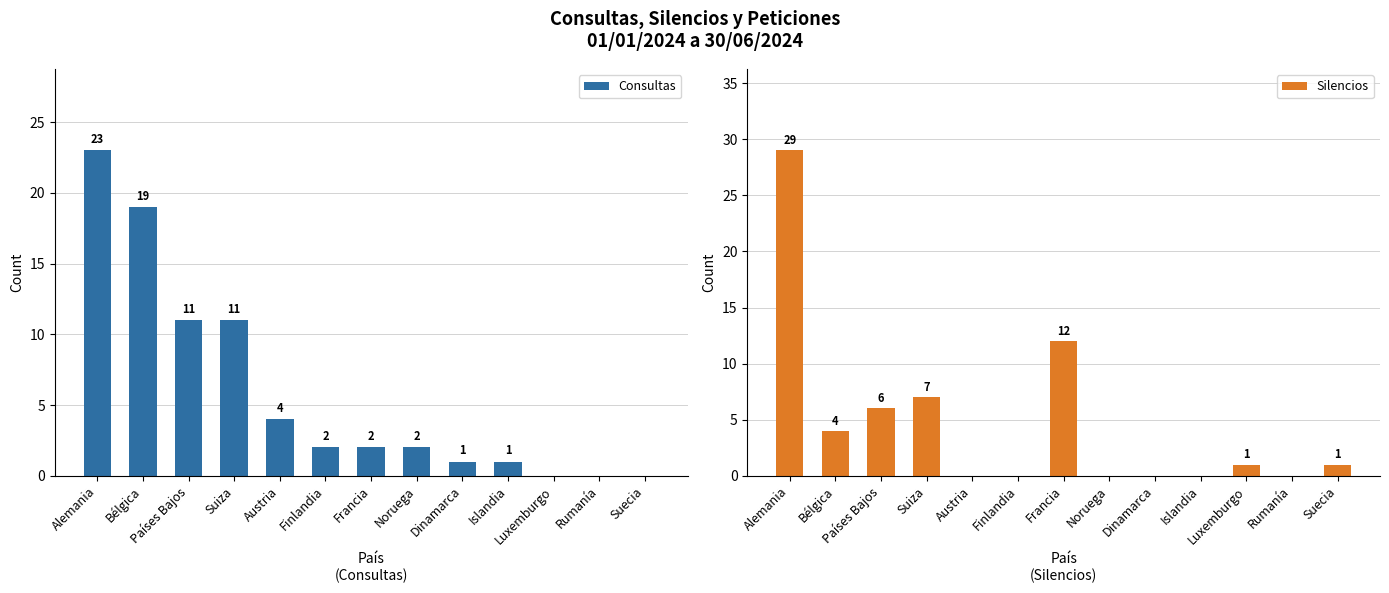

What is the difference between the maximum and second lowest values in the Silencios series?

29